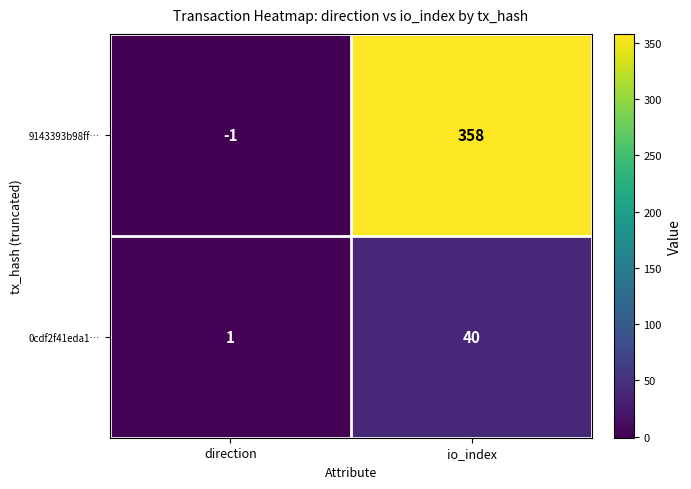

Which label corresponds to the smallest value in the chart?

direction